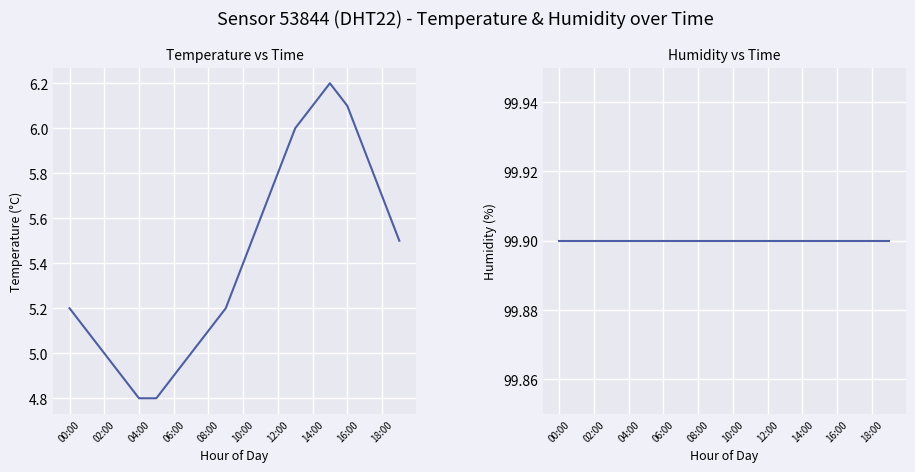

Is it true that humidity equals 173.9 at 18:00?

False